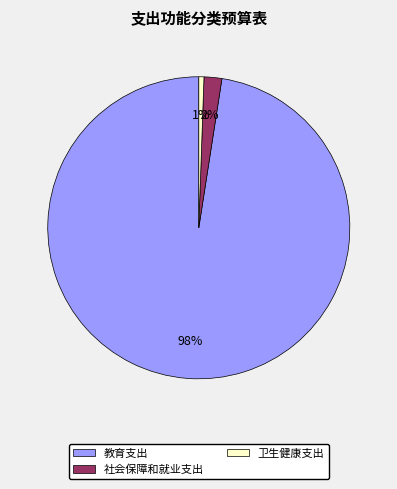

Is 卫生健康支出 the majority of the pie?

No